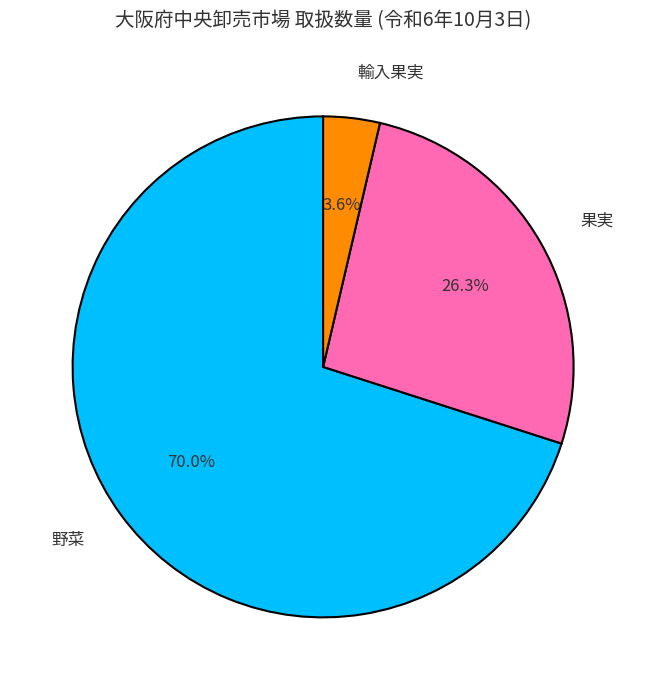

Do 野菜 and 果実 together represent more than half of the pie?

Yes